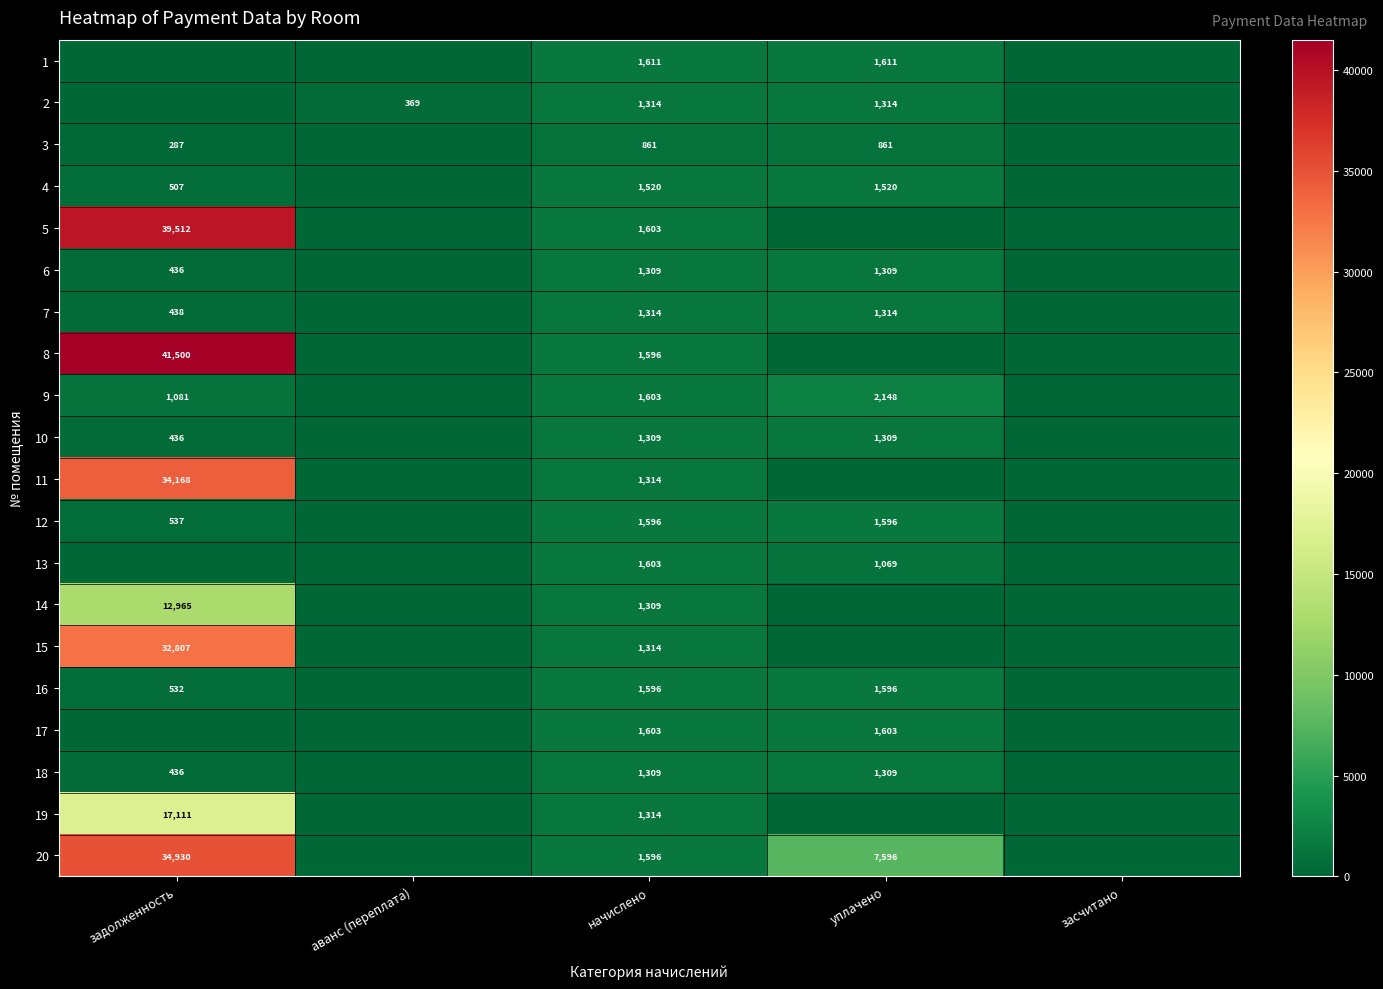

The value of 1 at начислено is 2576. True or false?

False